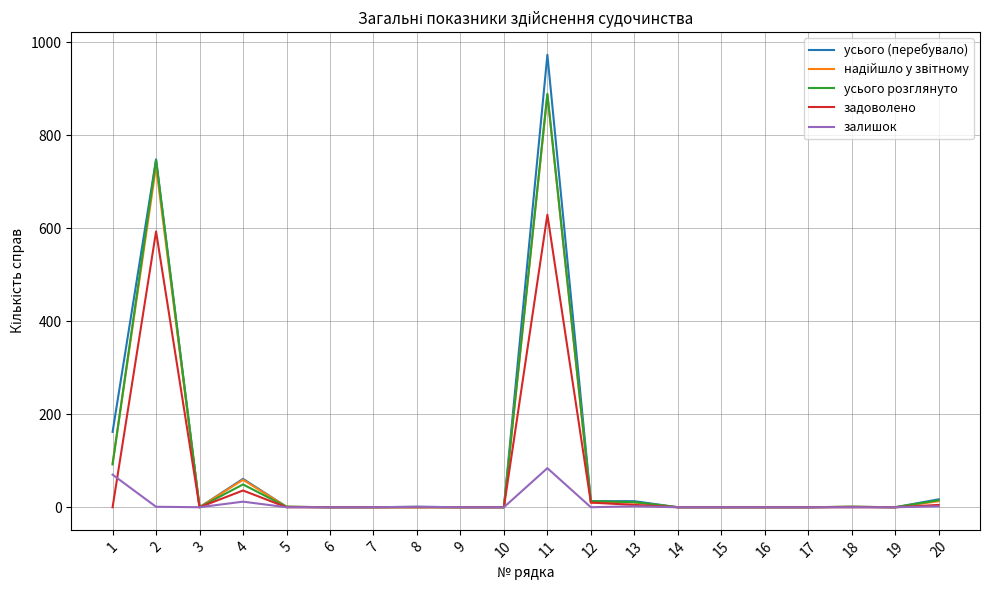

Between 4 and 11, which series saw the biggest shift?

усього (перебувало)